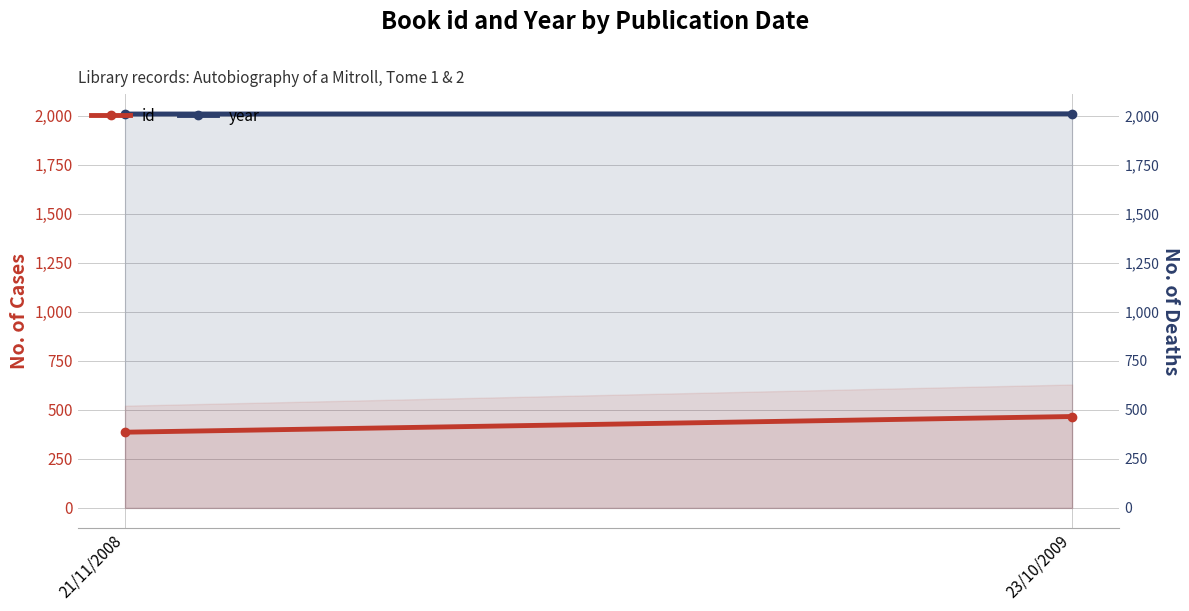

How many data points does each series have?

2